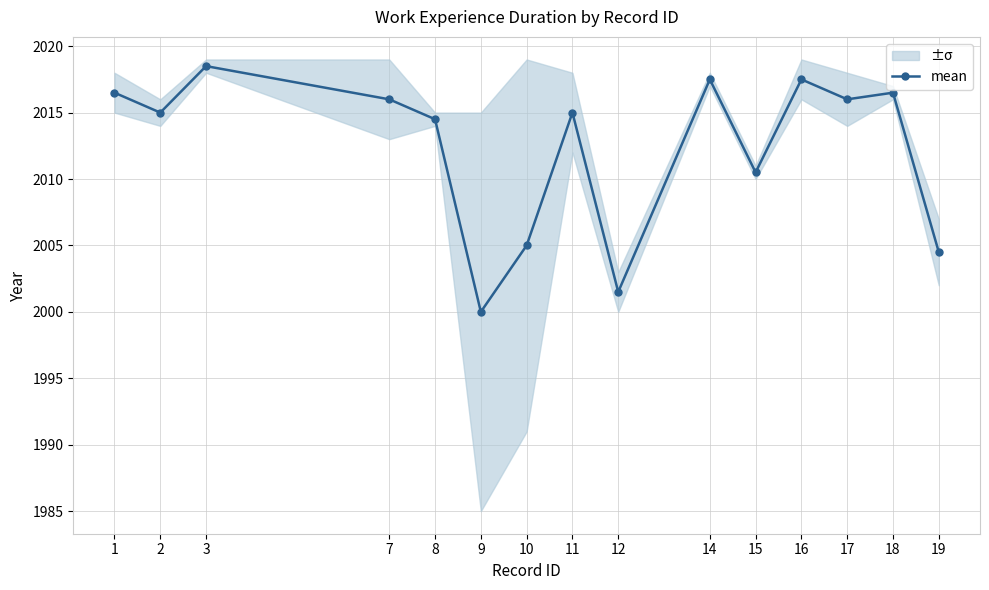

How many interior local peaks (higher than both neighbors) does the data have?

5